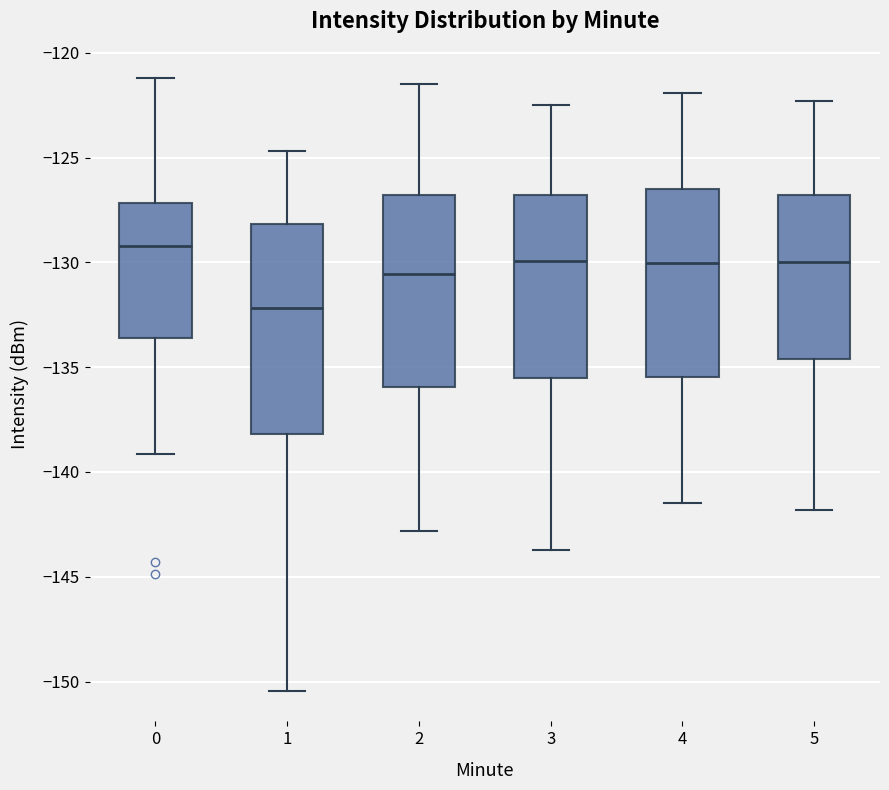

Comparing the boxes themselves (not the whiskers), which one is the tallest?

1